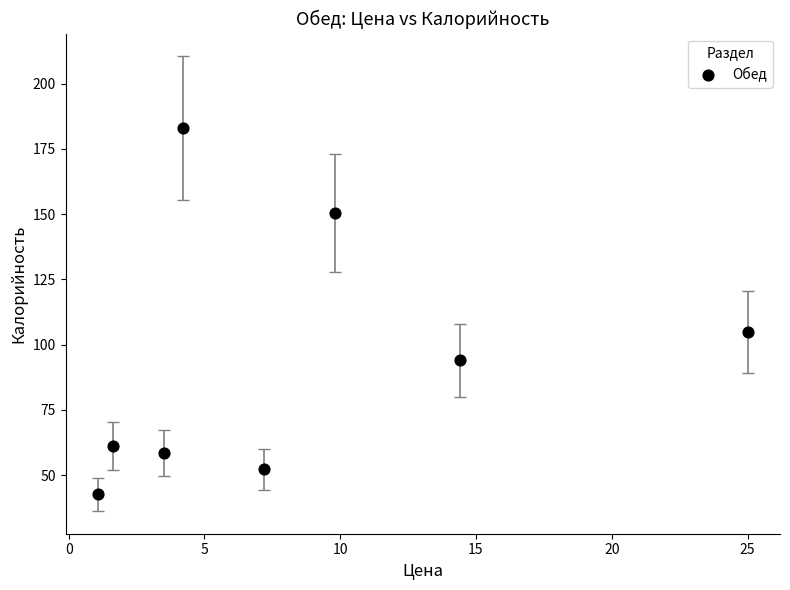

What Y value in the scatter plot is closest to 112?

104.7